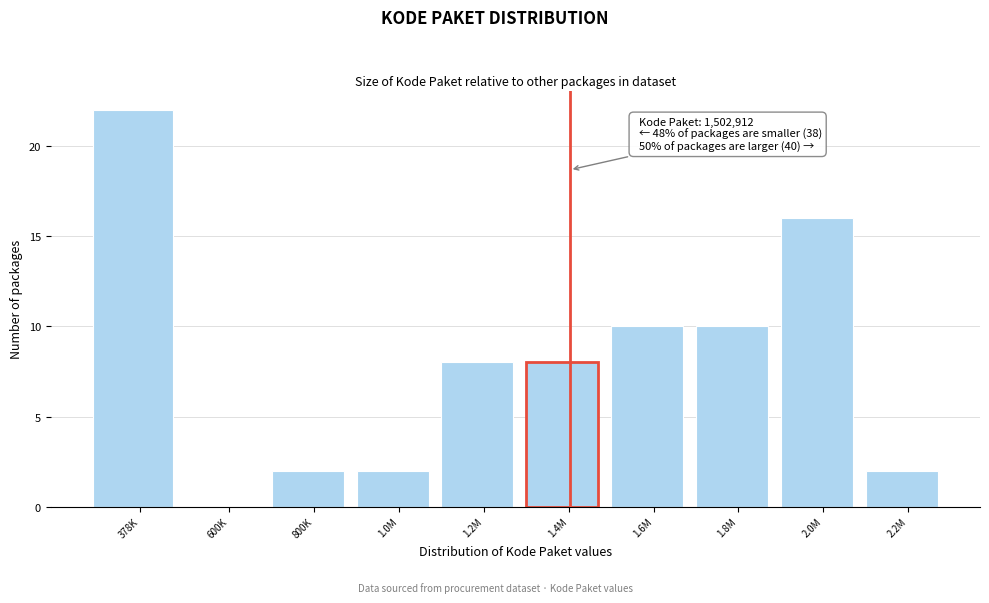

Reading left to right, list all the values displayed in this chart.

378K=22	600K=0	800K=2	1.0M=2	1.2M=8	1.4M=8	1.6M=10	1.8M=10	2.0M=16	2.2M=2